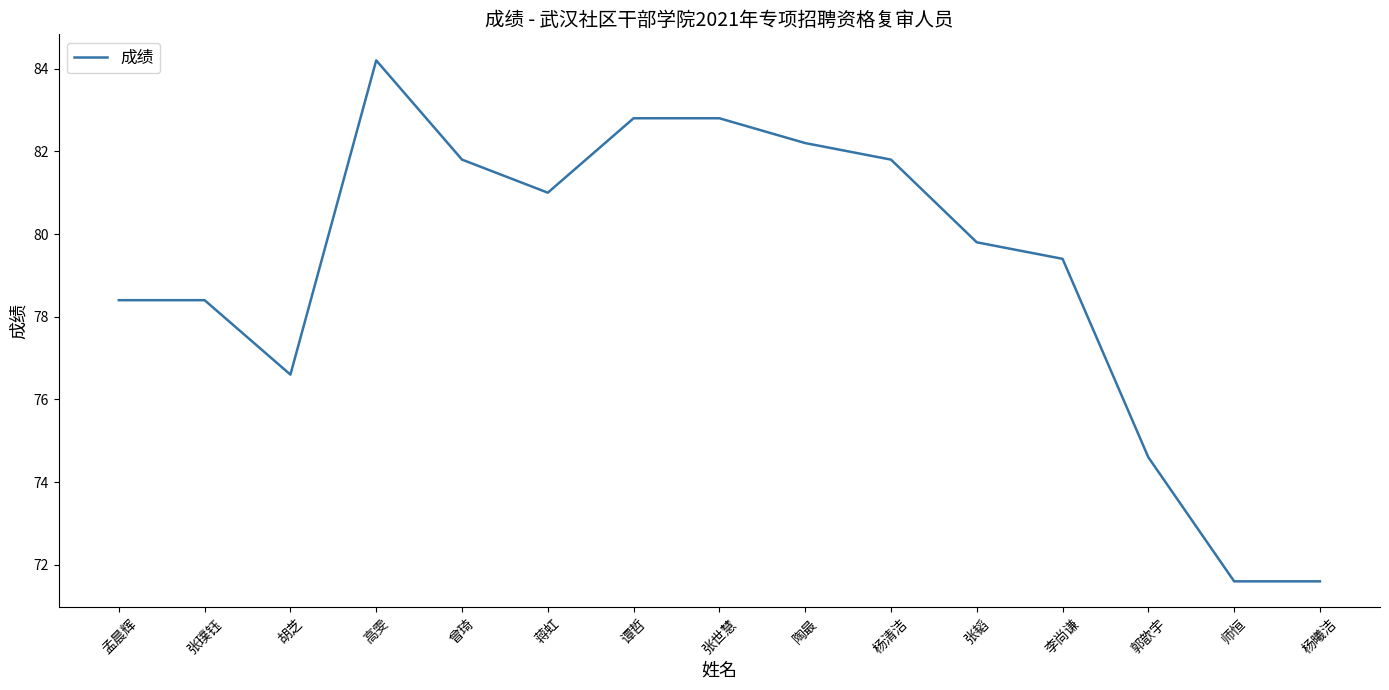

At which label is the value closest to 77?

胡芝